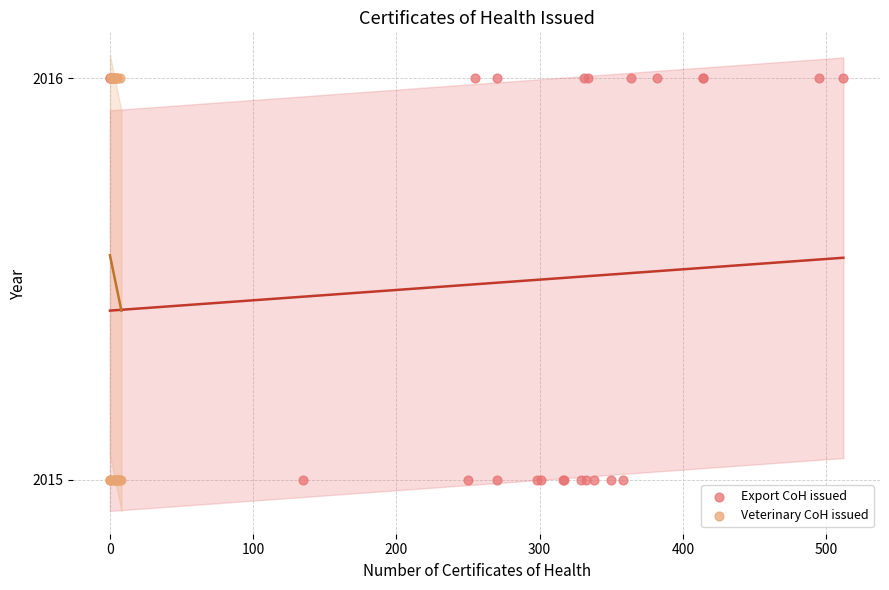

What are all the series names shown in the legend?

Export CoH issued, Veterinary CoH issued